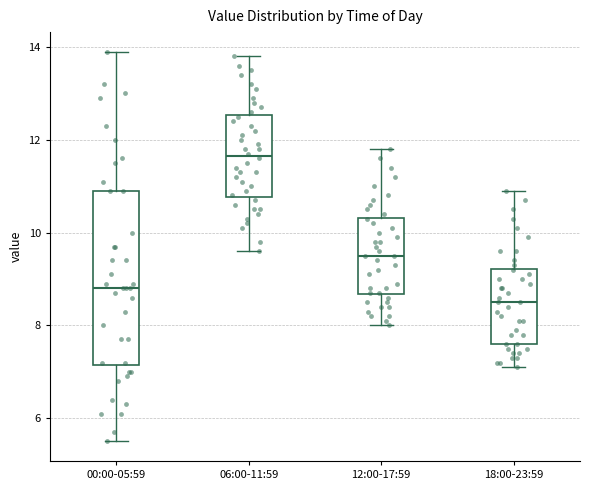

Which box has the lowest median line?

18:00-23:59